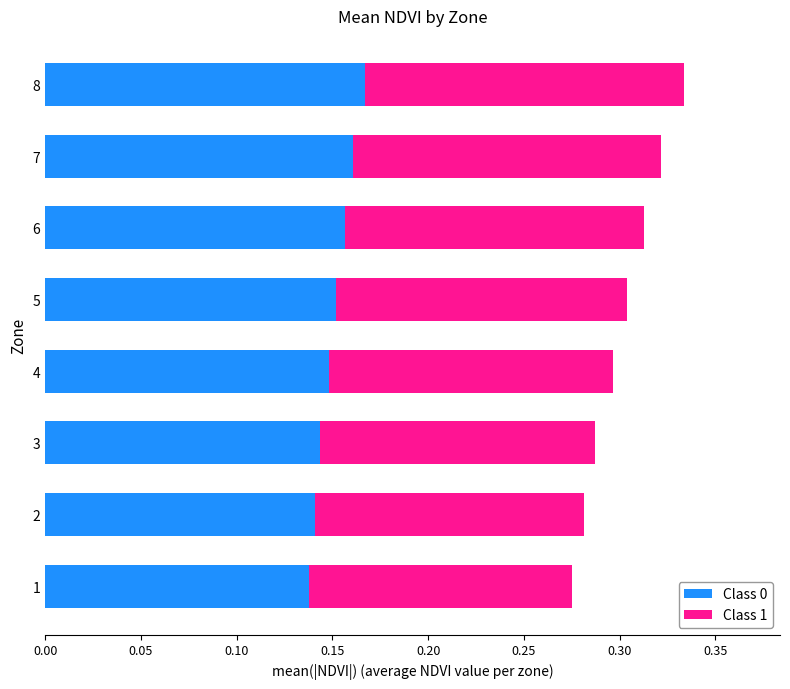

The Class 0 series shows 0.1 at 5. True or false?

False